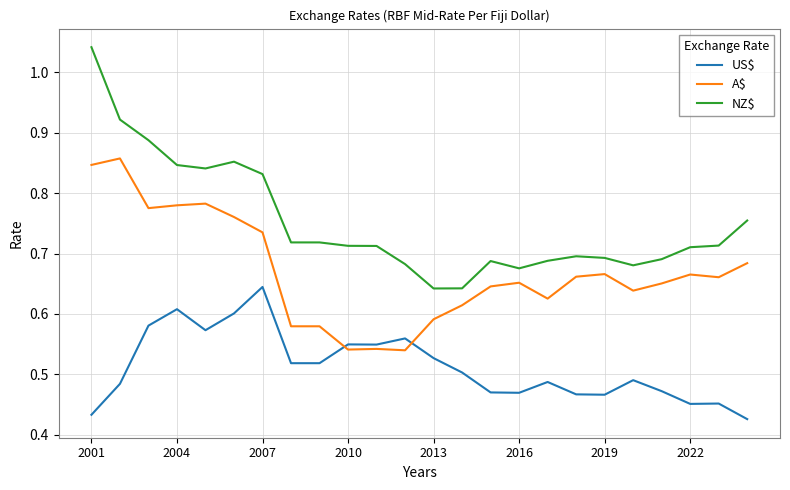

How many lines are shown in the chart?

3